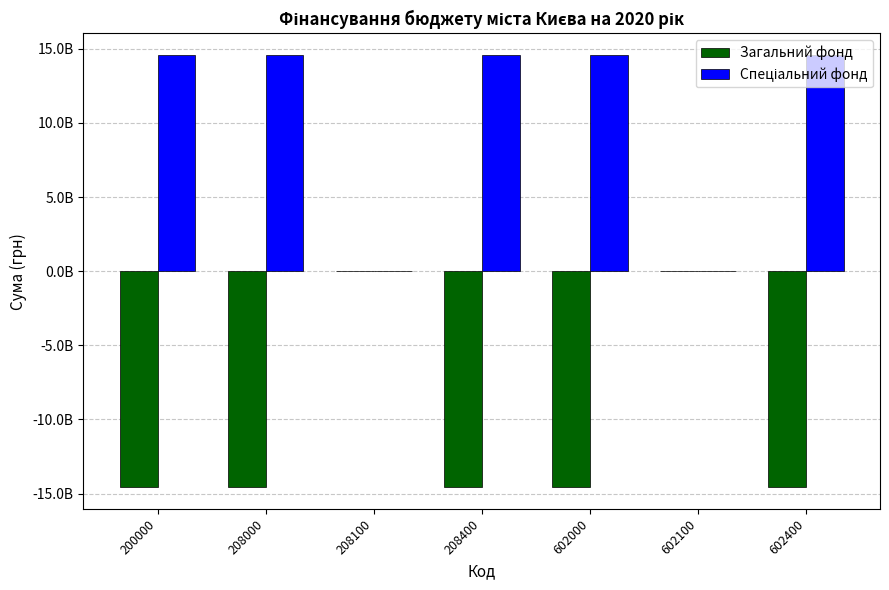

Are the bars horizontal?

No